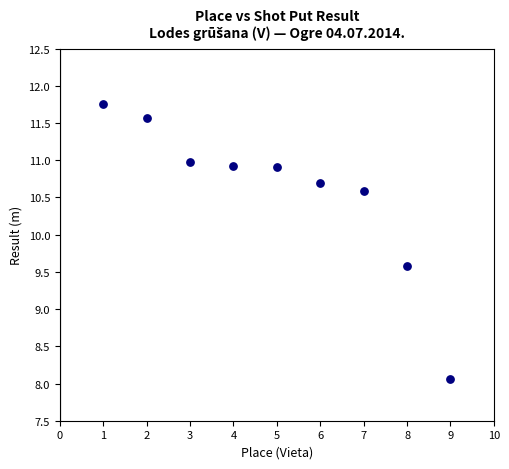

What is the range of Y values (max minus min)?

3.7